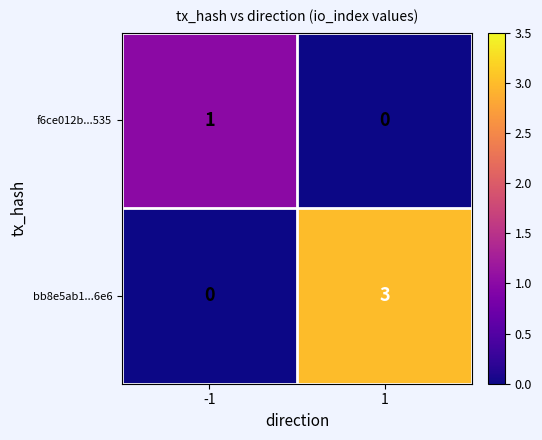

How many distinct data groups are displayed?

2